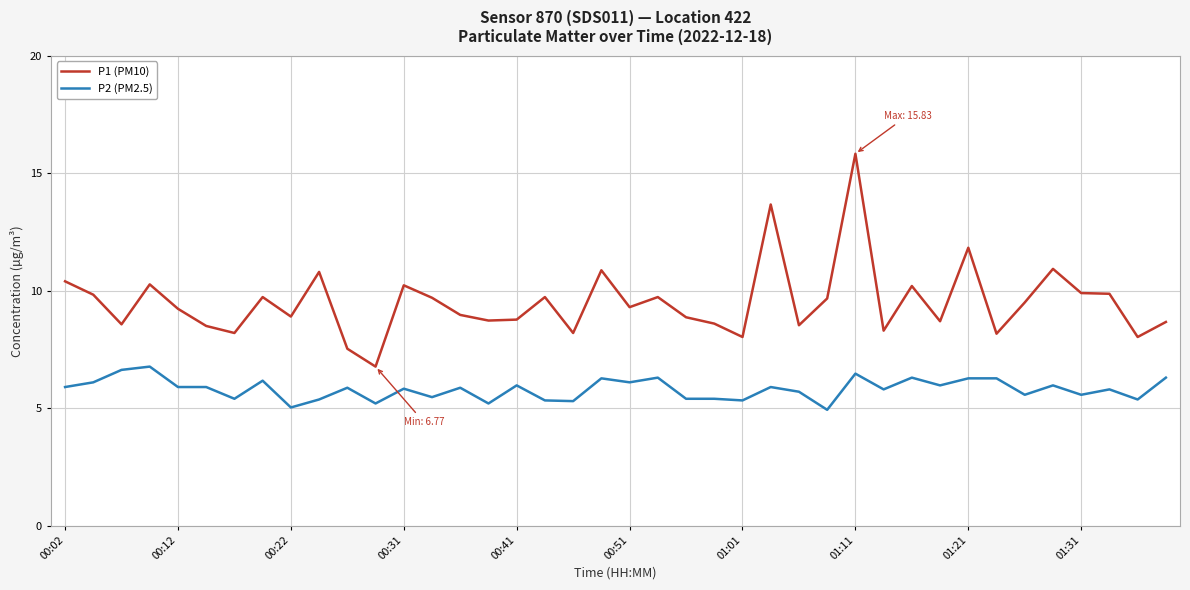

True or false: P1 (PM10) and P2 (PM2.5) intersect in this chart.

False